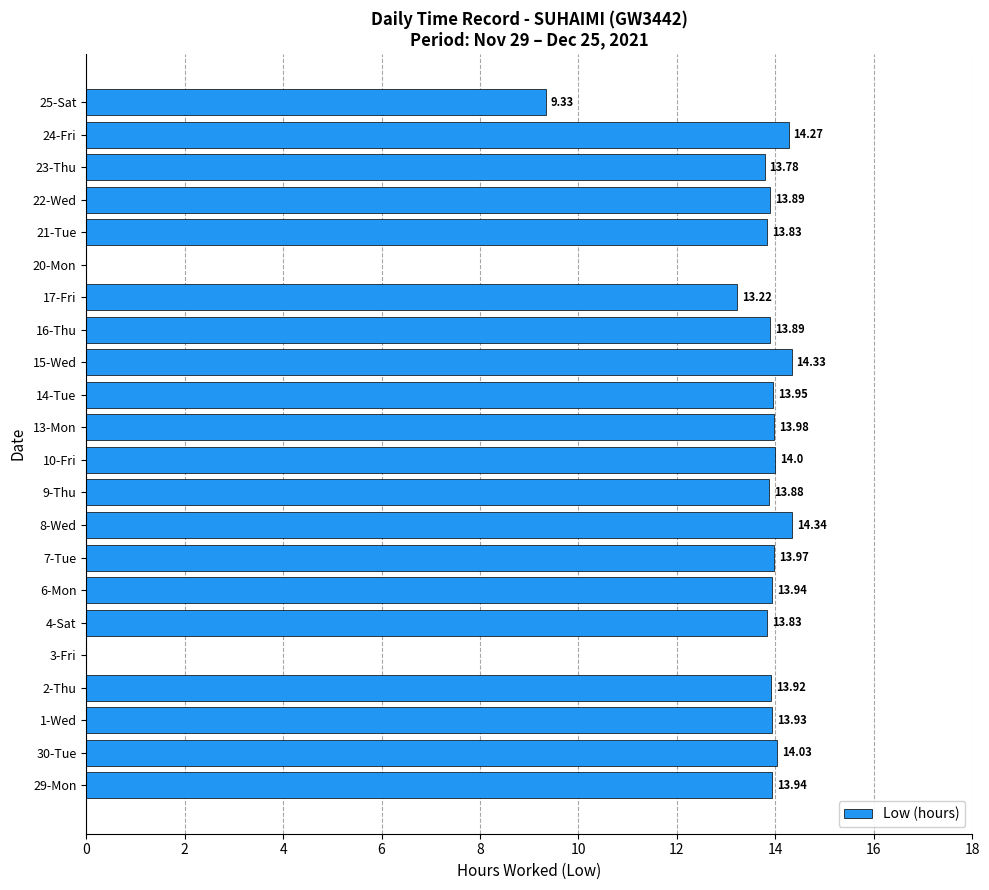

What is the ratio of the value at 14-Tue to the value at 29-Mon?

1.0